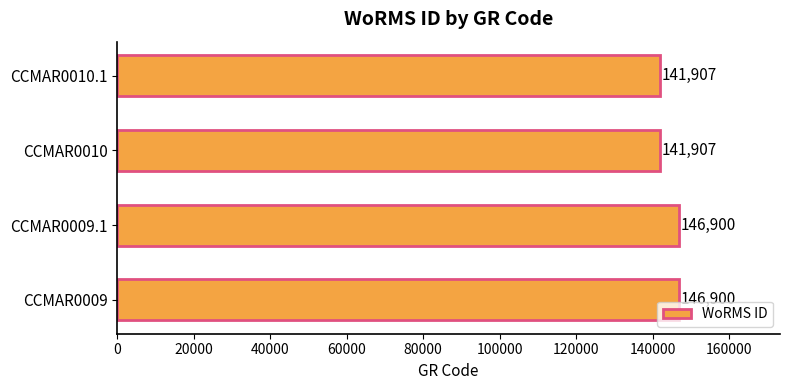

Count the number of categories in the chart.

4